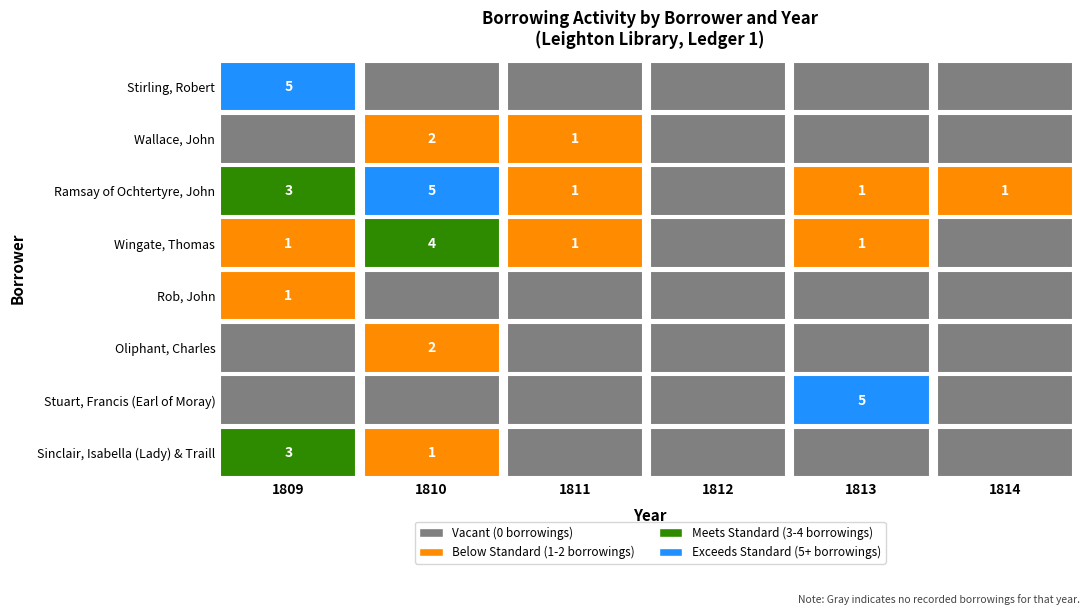

What is the difference between the maximum and minimum values in the Ramsay of Ochtertyre, John series?

5